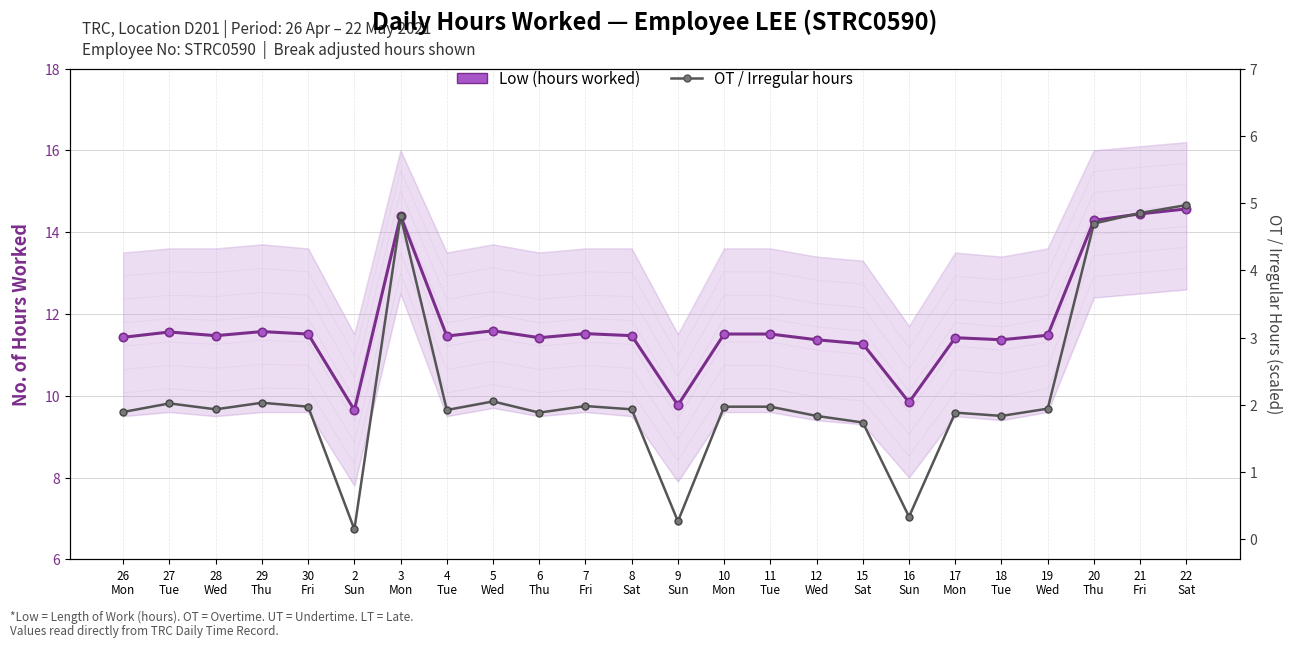

True or false: OT / Irregular hours and Low (hours worked) cross at least once.

False